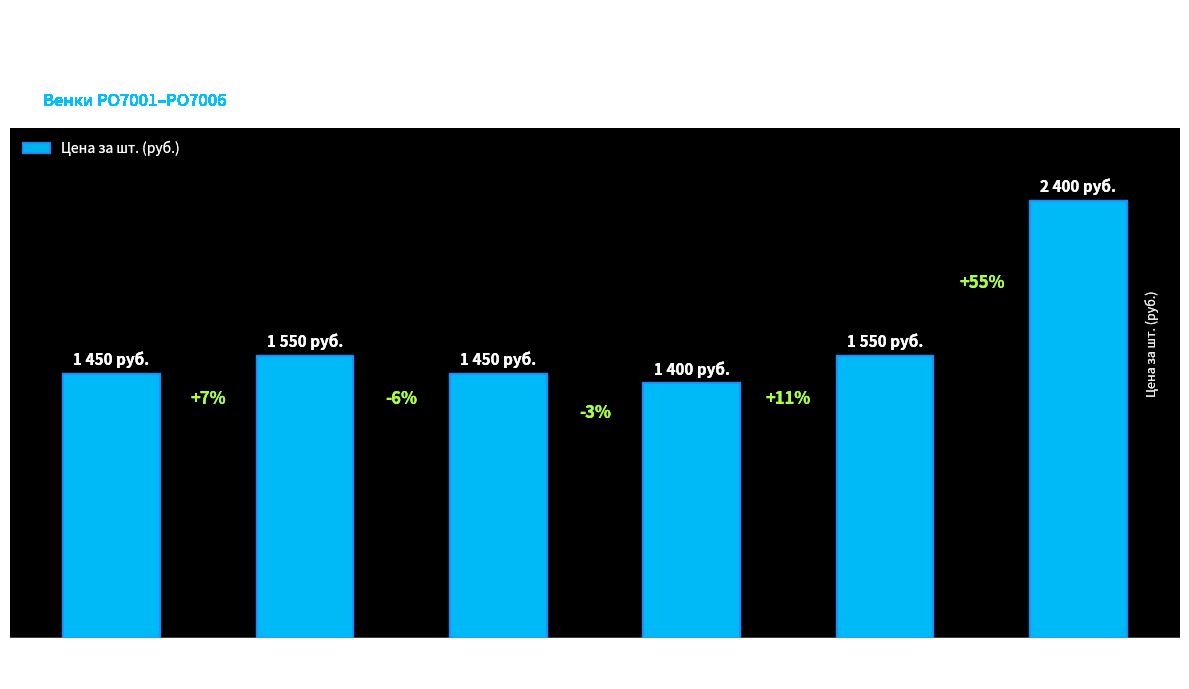

Reading right to left, list all the values displayed in this chart.

2400	1550	1400	1450	1550	1450